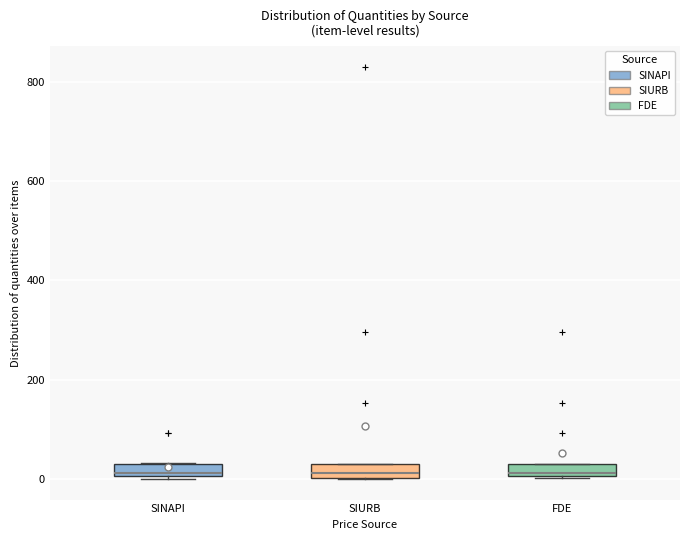

Where is the lower edge of the box for SINAPI on the y-axis? The values are not printed on the chart, so give them approximately, as read against the axis.

0